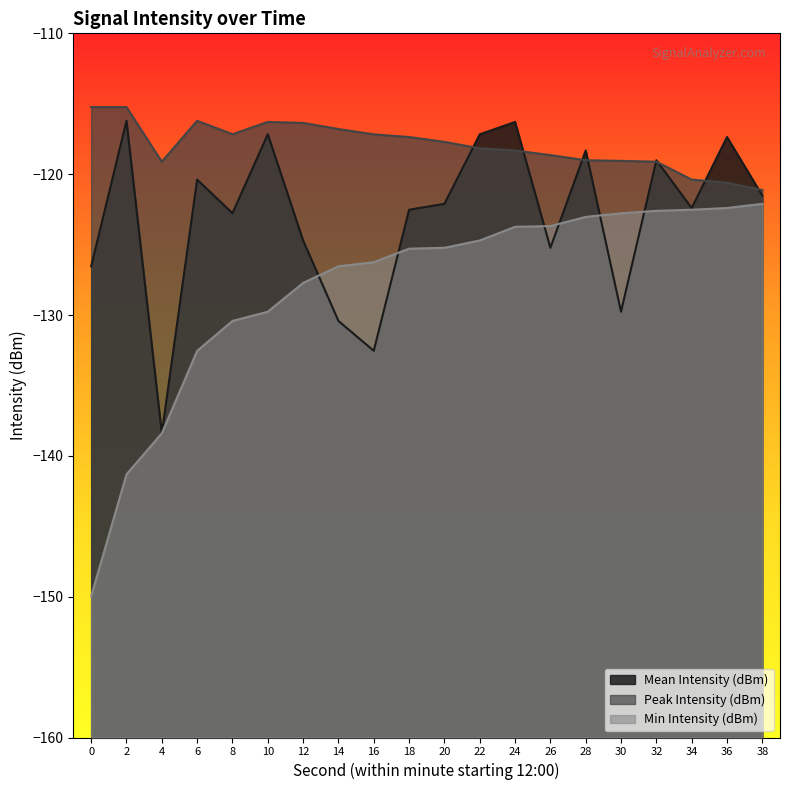

Is the value of Peak Intensity (dBm) at 24 greater than the value of Mean Intensity (dBm) at 14?

Yes